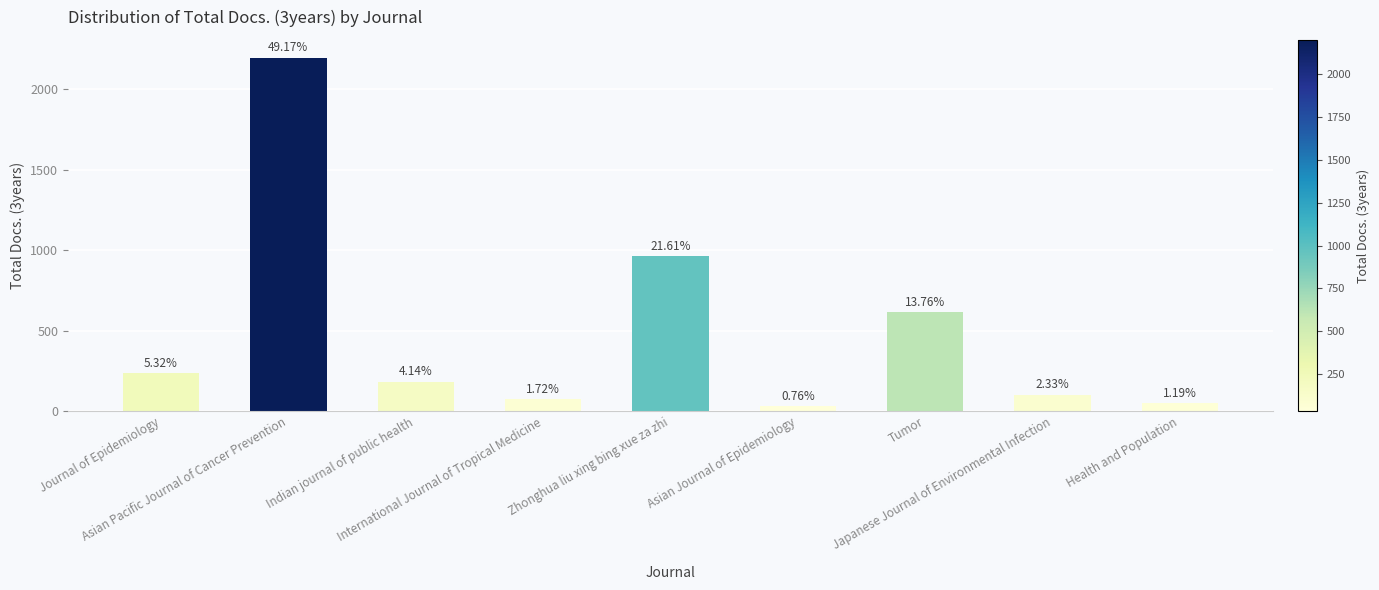

How many bars are there in total?

9